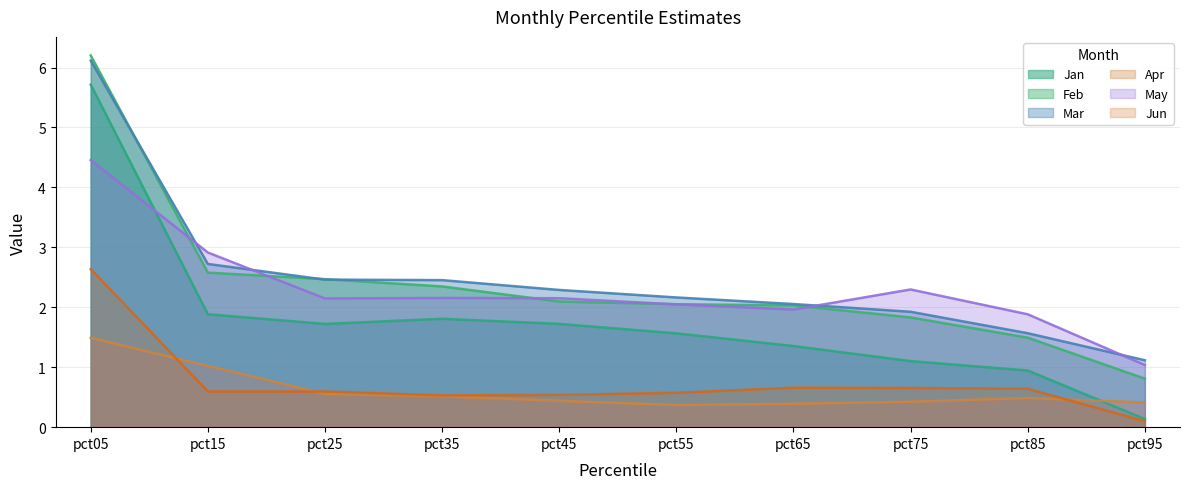

True or false: Apr and May intersect in this chart.

False